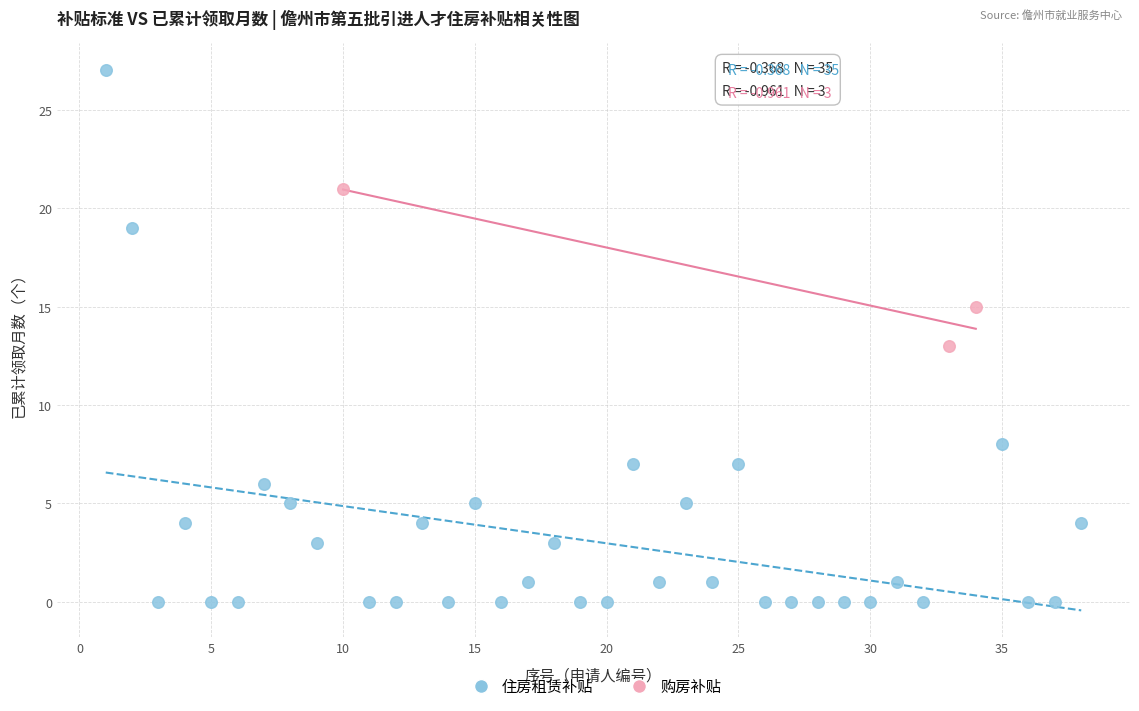

Which series reaches the maximum Y coordinate?

住房租赁补贴